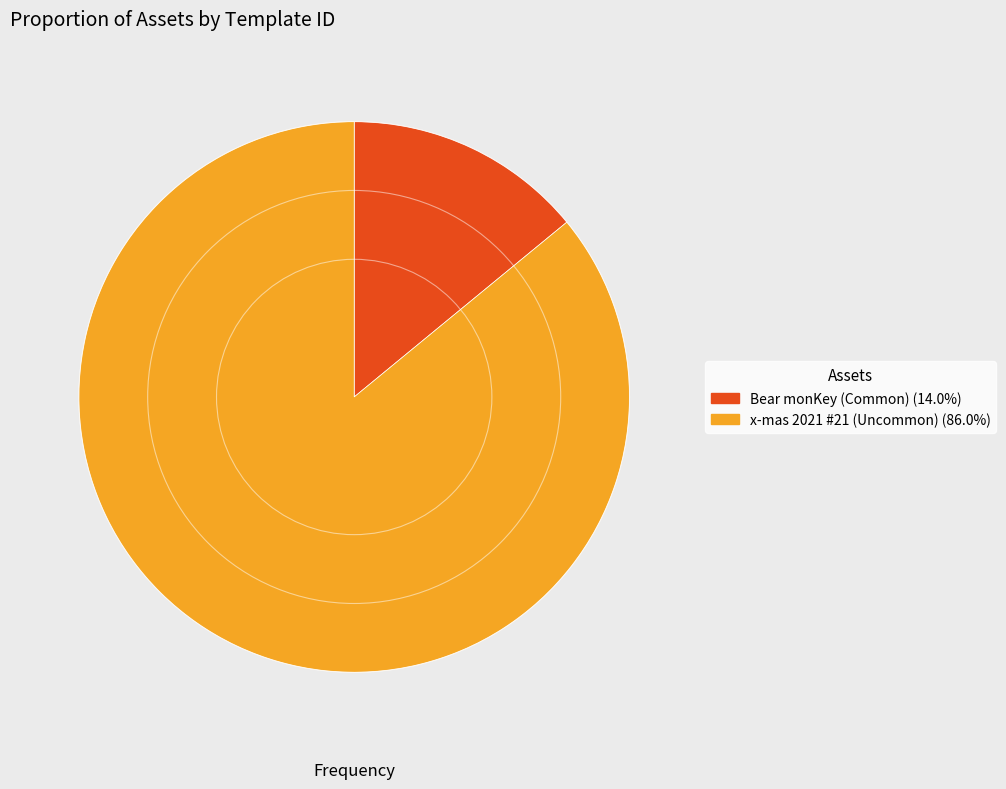

Is the sum of x-mas 2021 #21 (Uncommon) (86.0%) and Bear monKey (Common) (14.0%) greater than half?

Yes